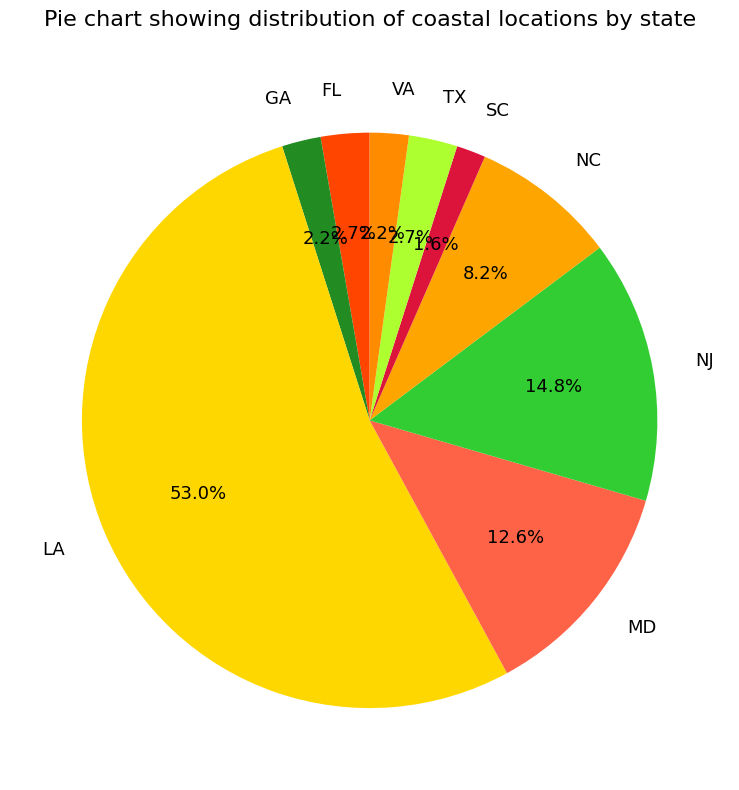

Do NJ and FL together represent more than half of the pie?

No